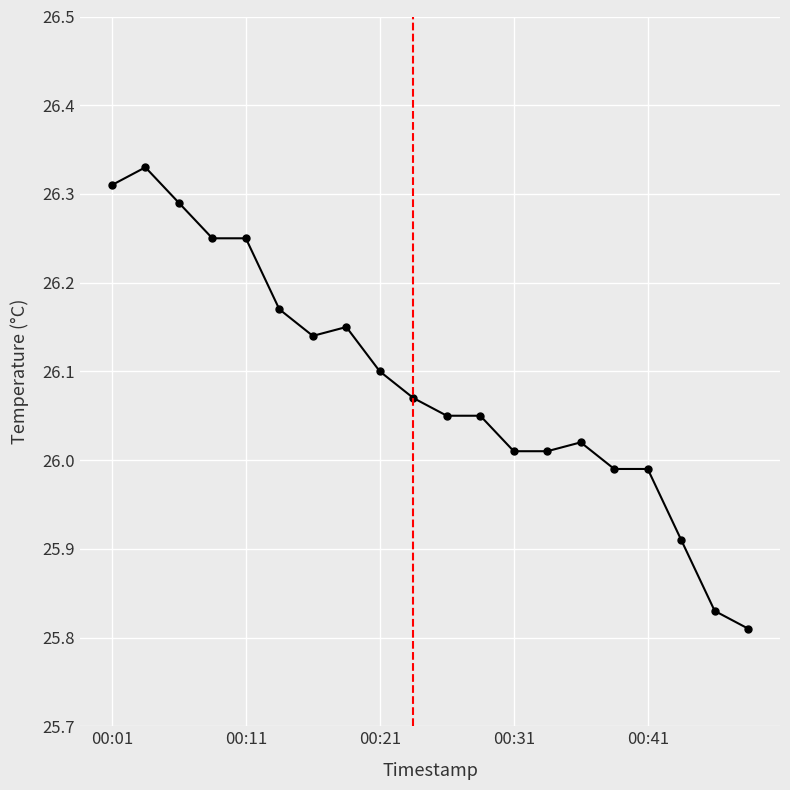

What is the difference between the maximum and minimum values?

0.5